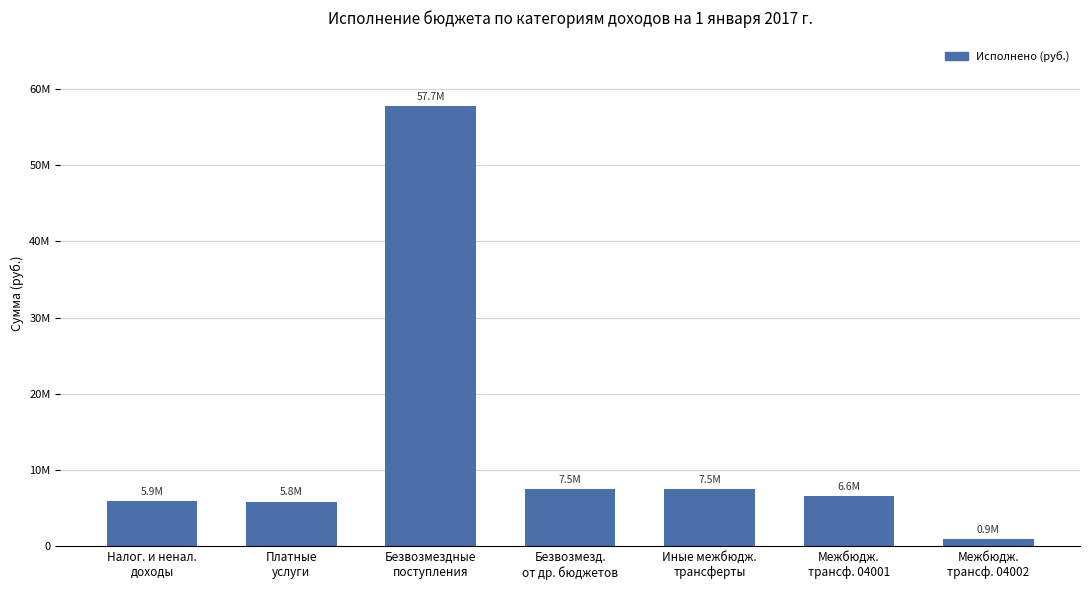

How many data points are less than 6597696?

3